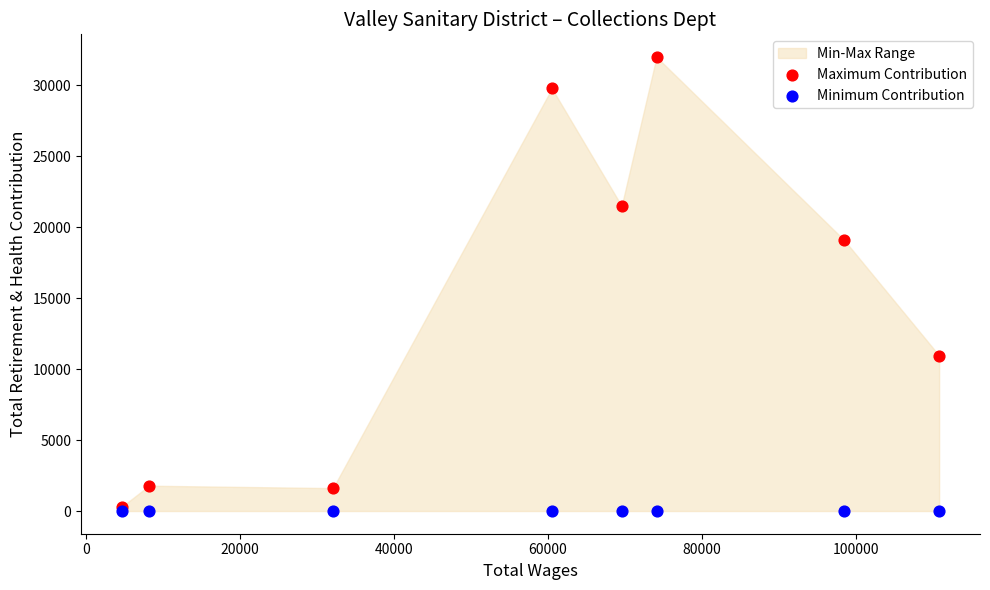

Across all series, what Y value is closest to 16001?

19108